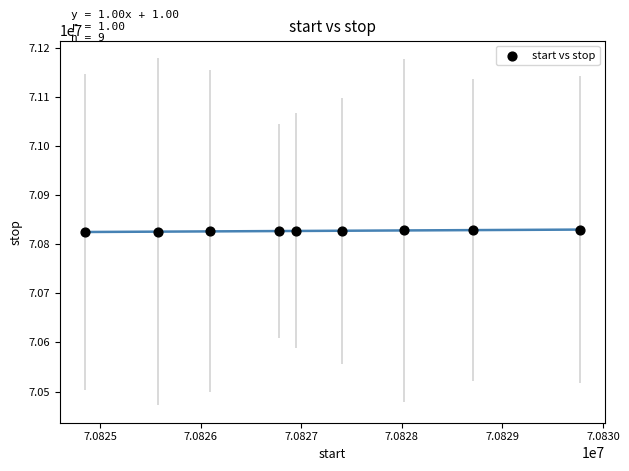

What is the average Y value?

70827128